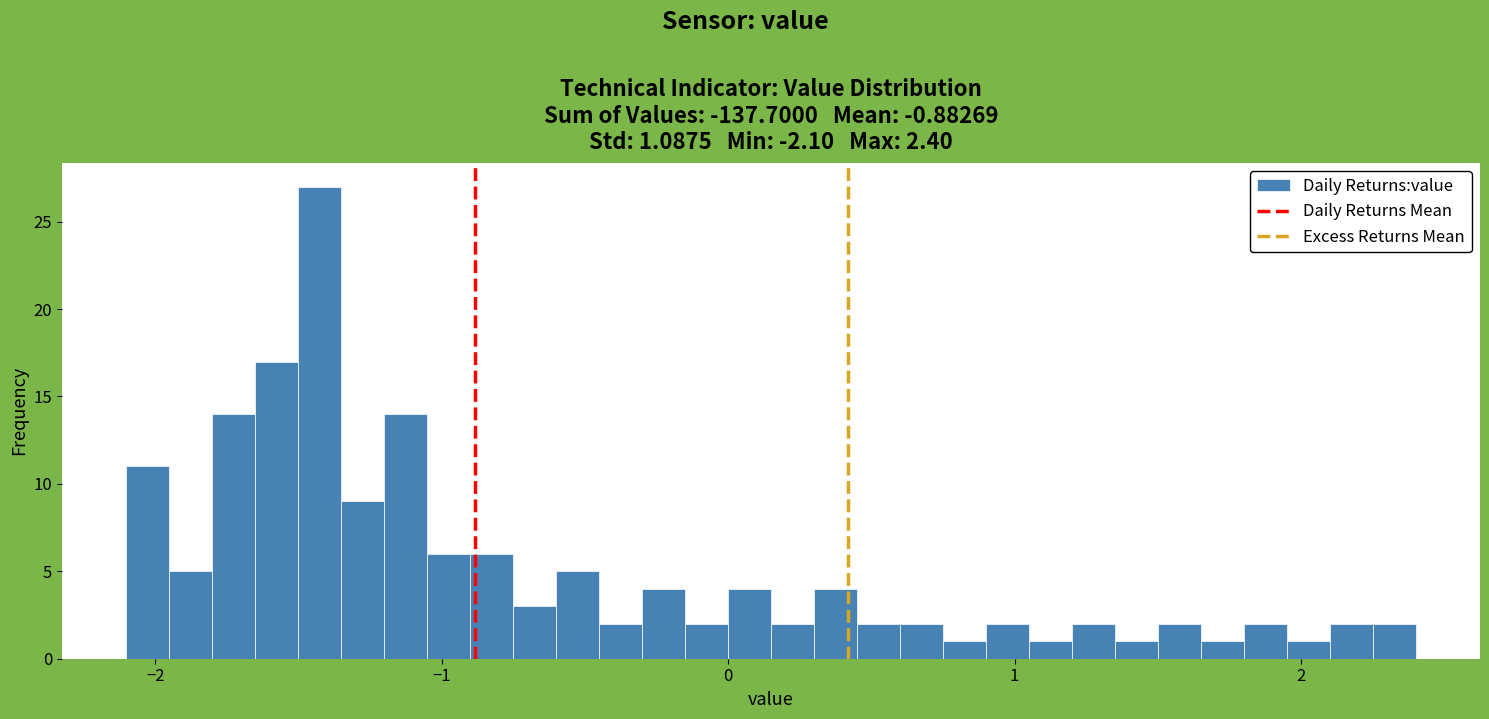

Read against the x-axis, roughly where is the centre of the tallest bar?

-1.4